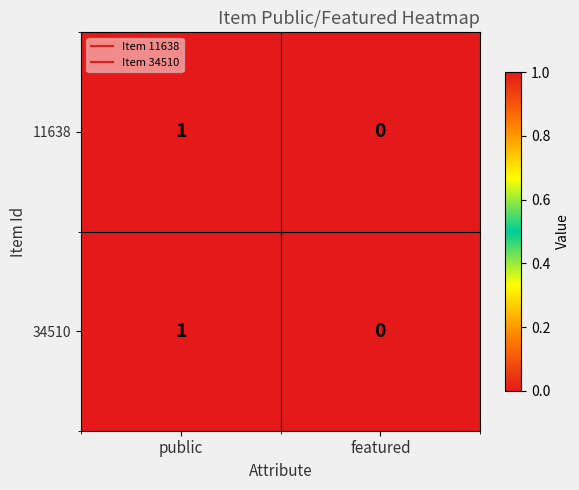

Count the number of data series in this chart.

2